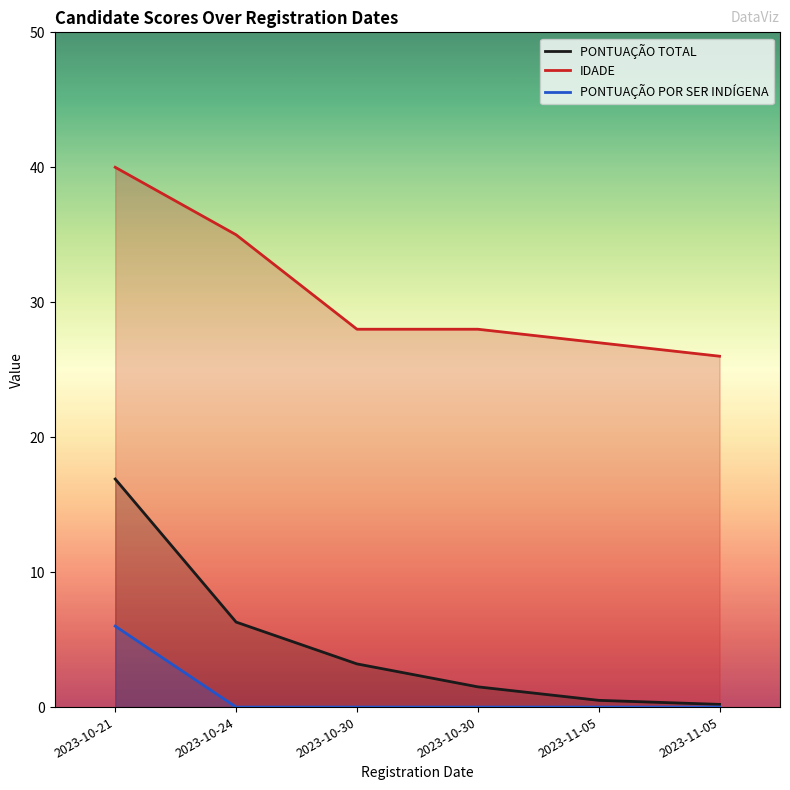

Where is PONTUAÇÃO POR SER INDÍGENA nearest to the value 3?

2023-10-21